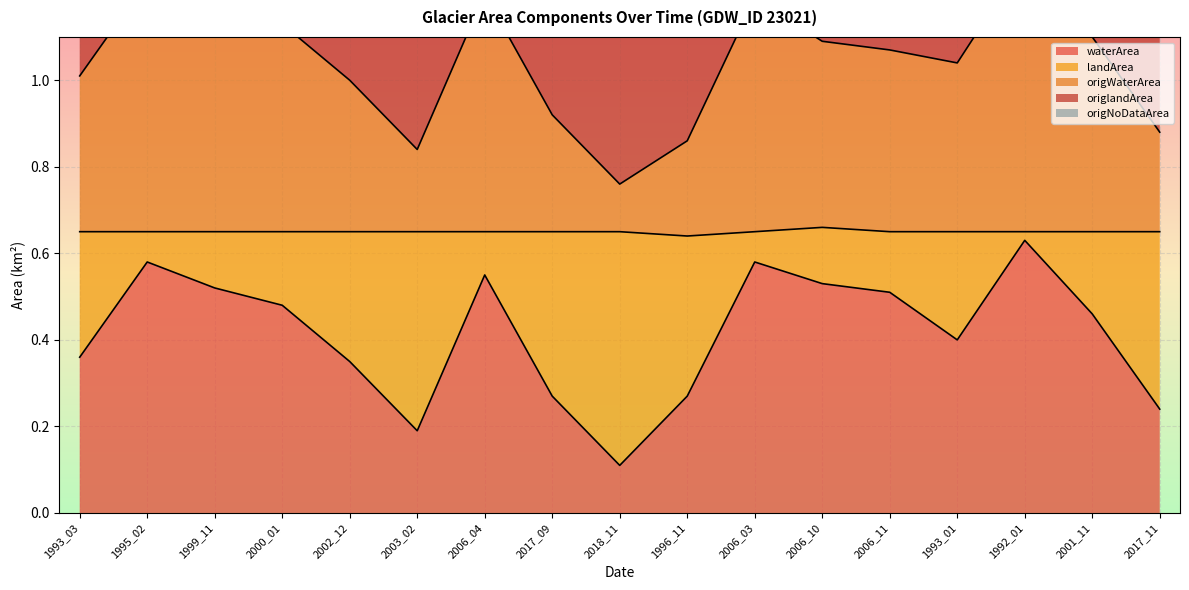

Read the origNoDataArea value at 2003_02.

1.3